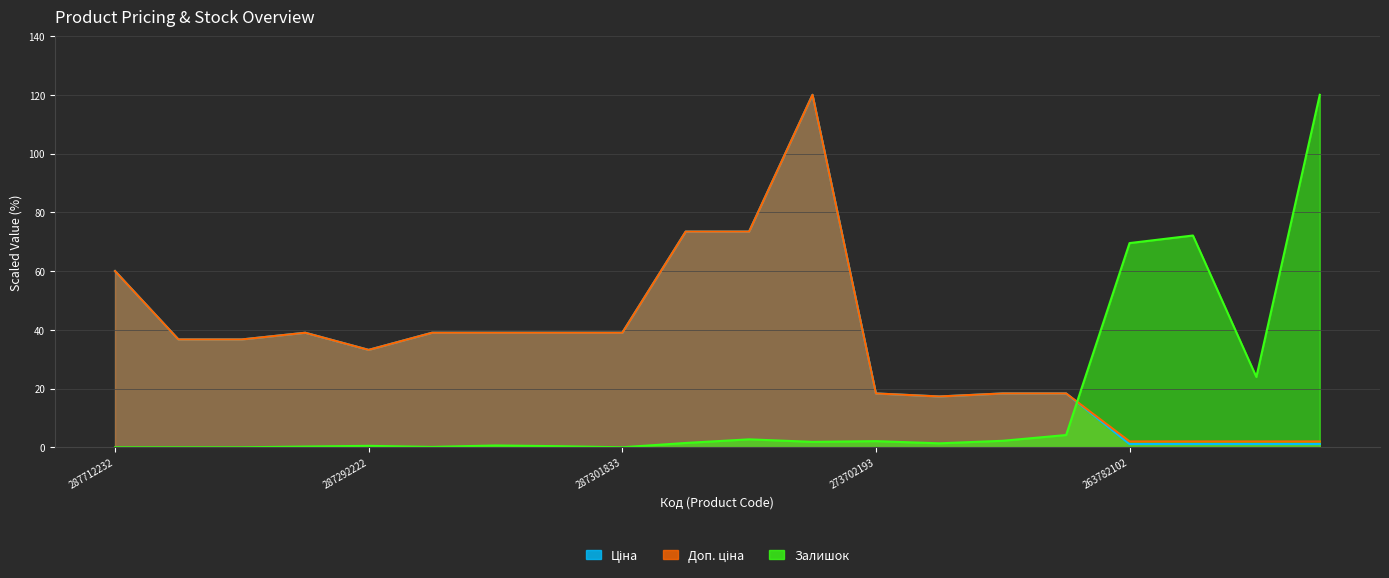

Where does the Ціна series first go above 36?

287712232